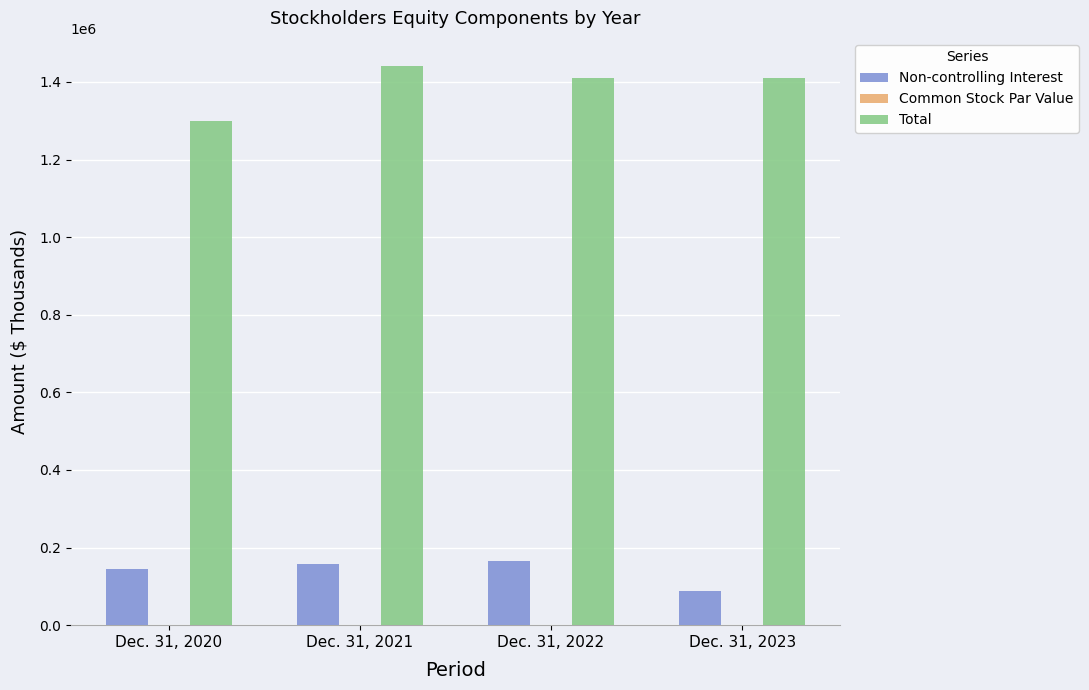

Between Dec. 31, 2020 and Dec. 31, 2021, which series saw the biggest shift?

Total